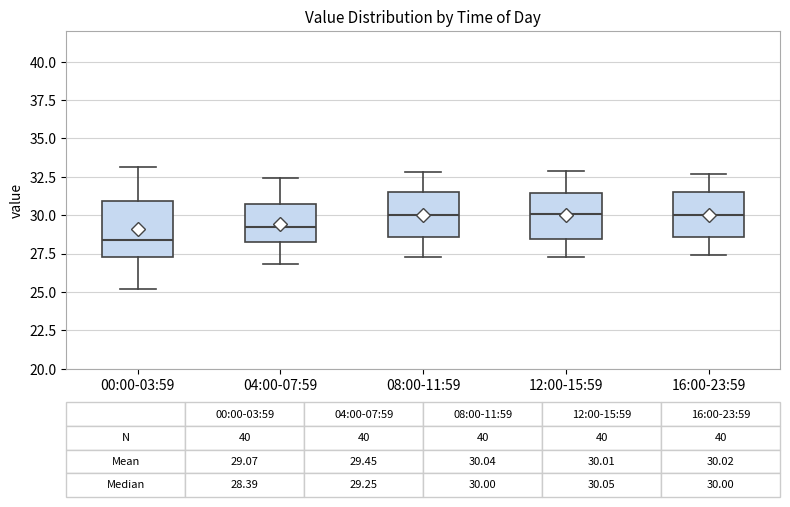

Which box has the lowest median line?

00:00-03:59